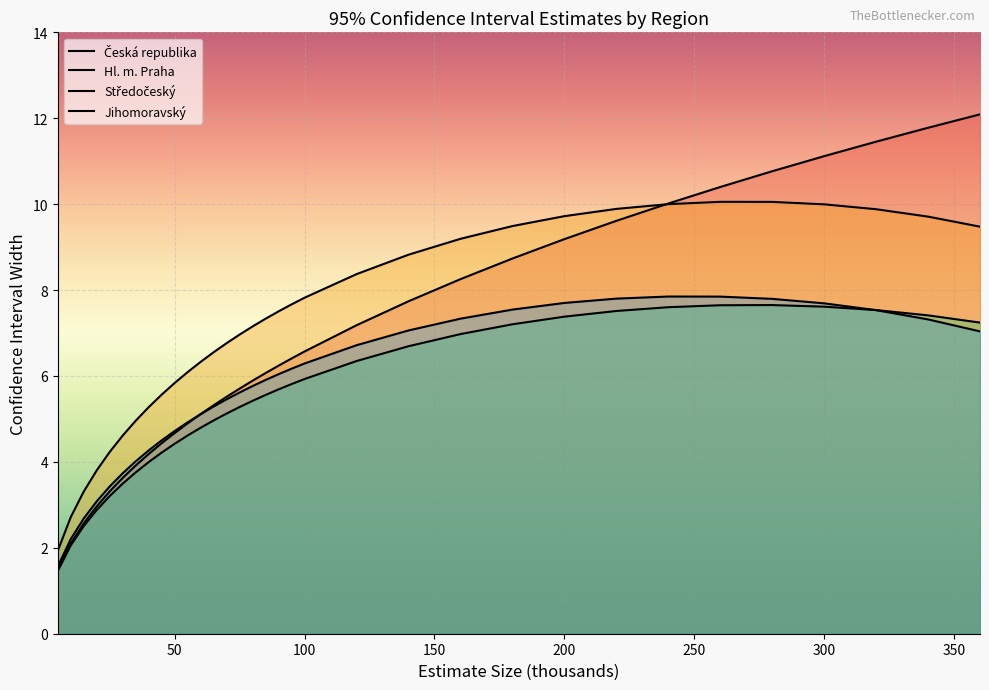

True or false: Středočeský has more than 1 interior local peaks.

False